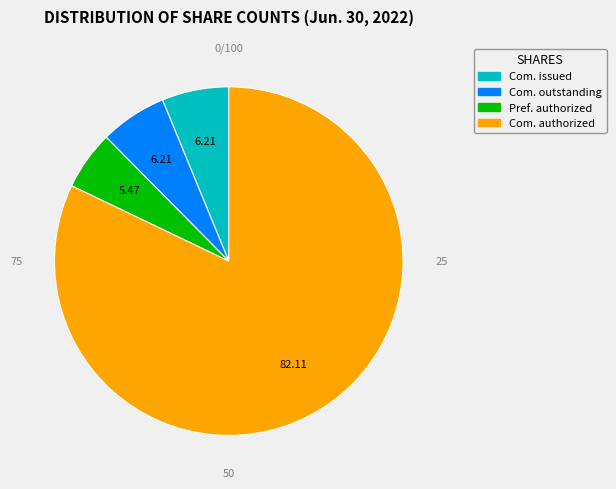

Does any single category account for the majority?

Yes